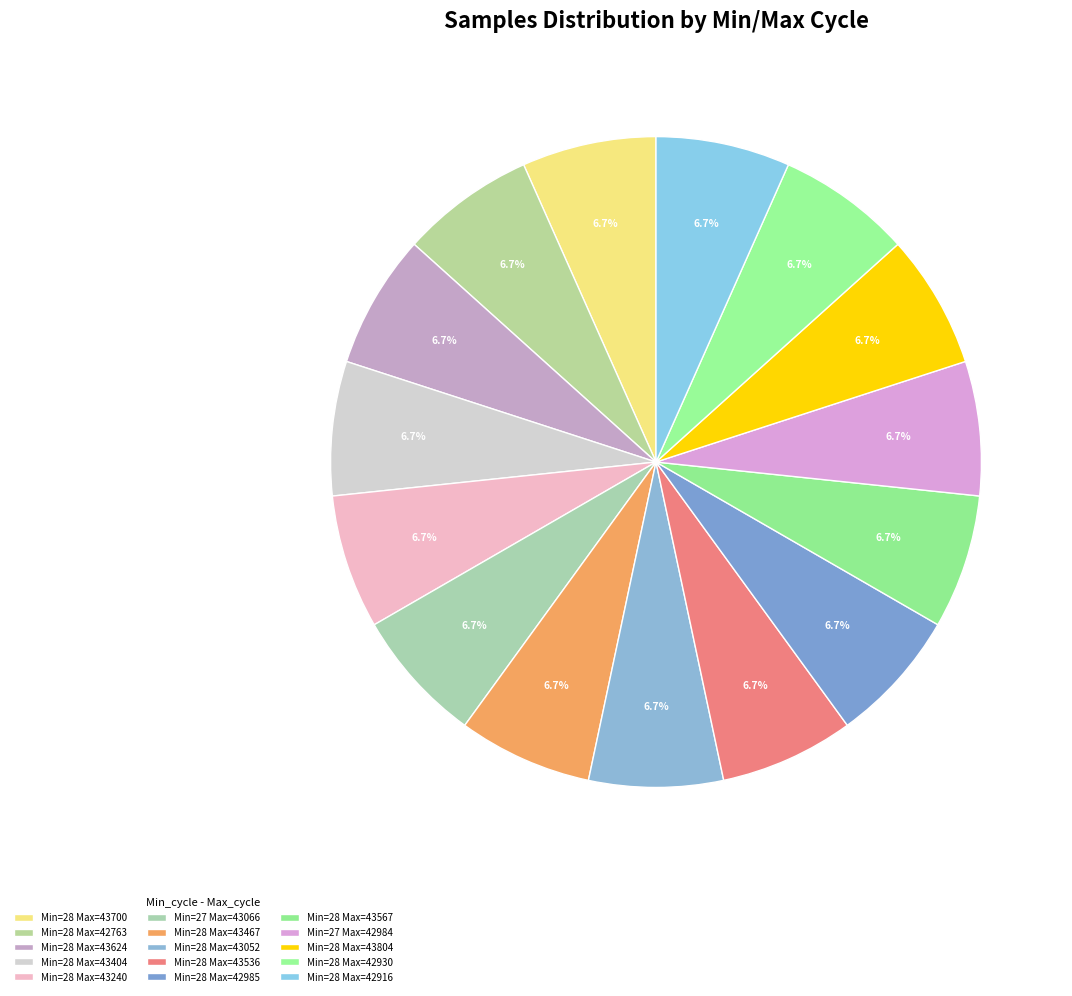

Count the number of slices in the pie.

15